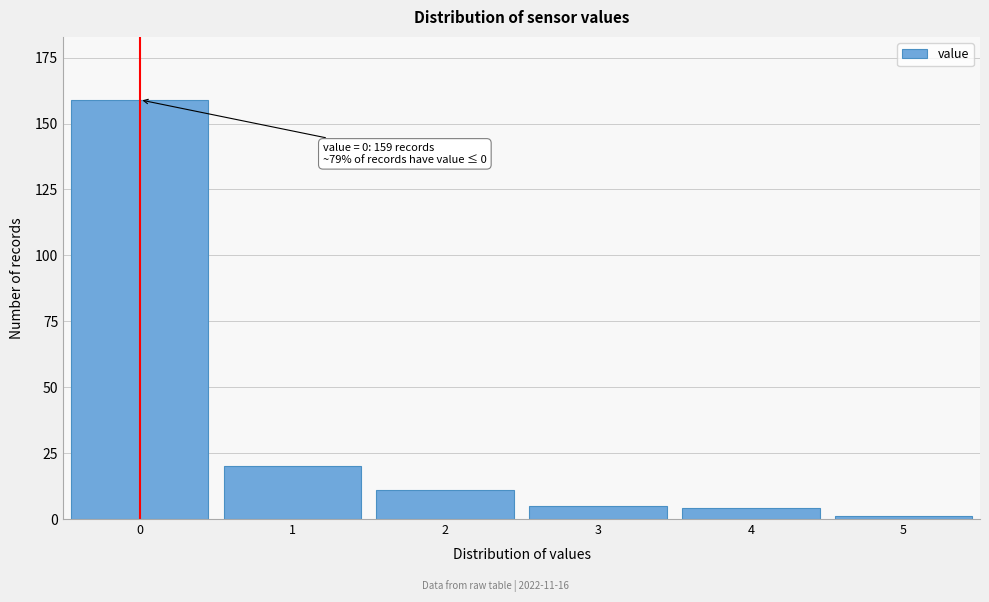

Reading left to right, transcribe all the data shown in this chart.

159	20	11	5	4	1